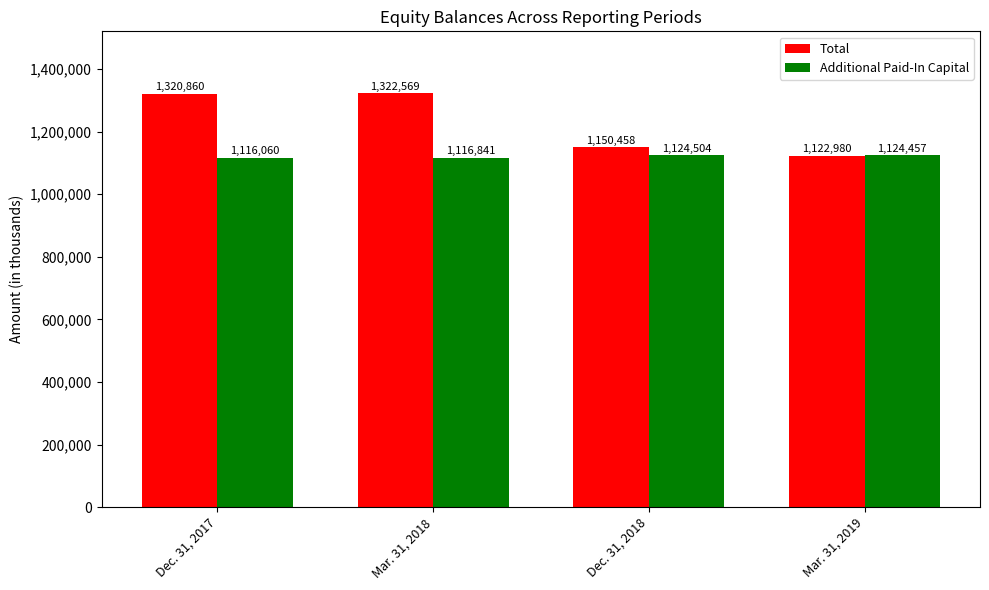

What position from the left is Mar. 31, 2018?

2